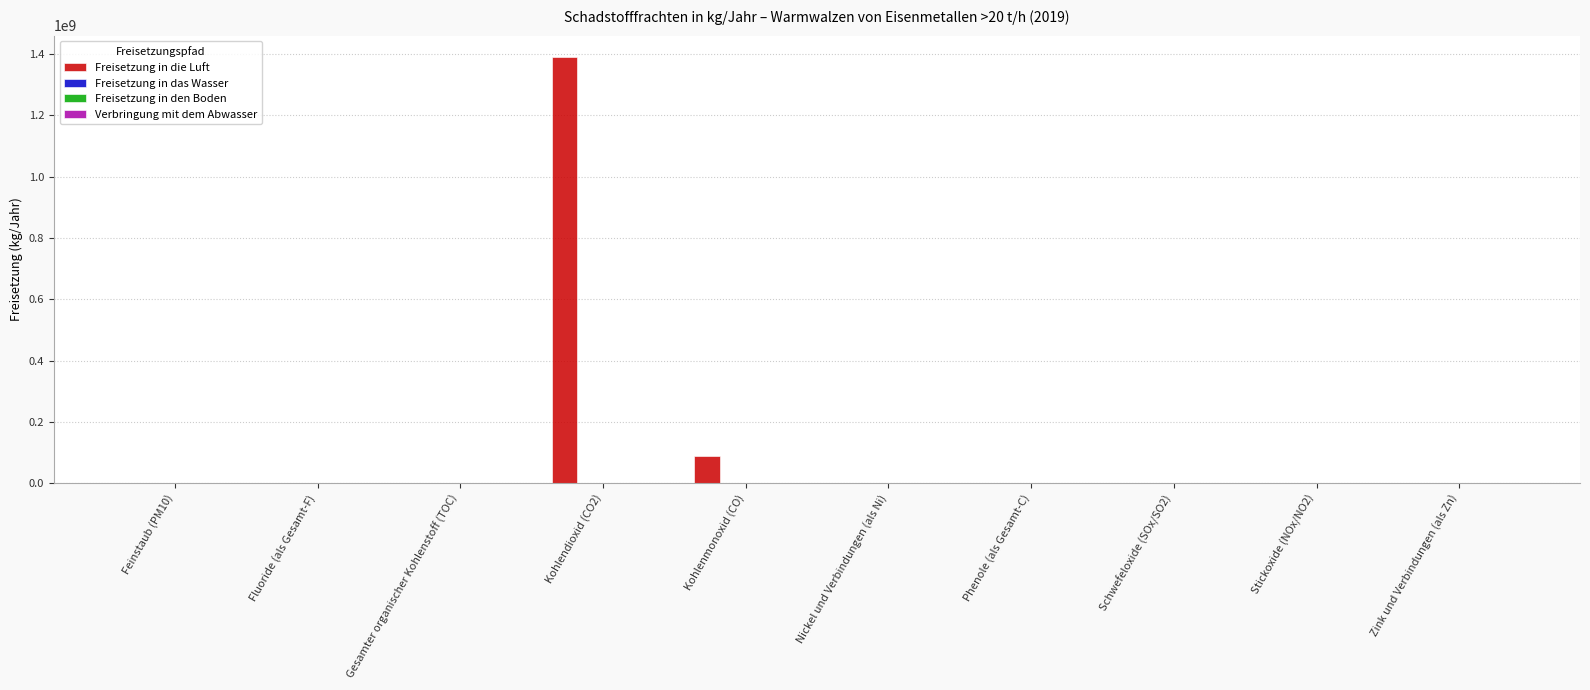

True or false: Freisetzung in die Luft has a value of 736583223 at Fluoride (als Gesamt-F).

False